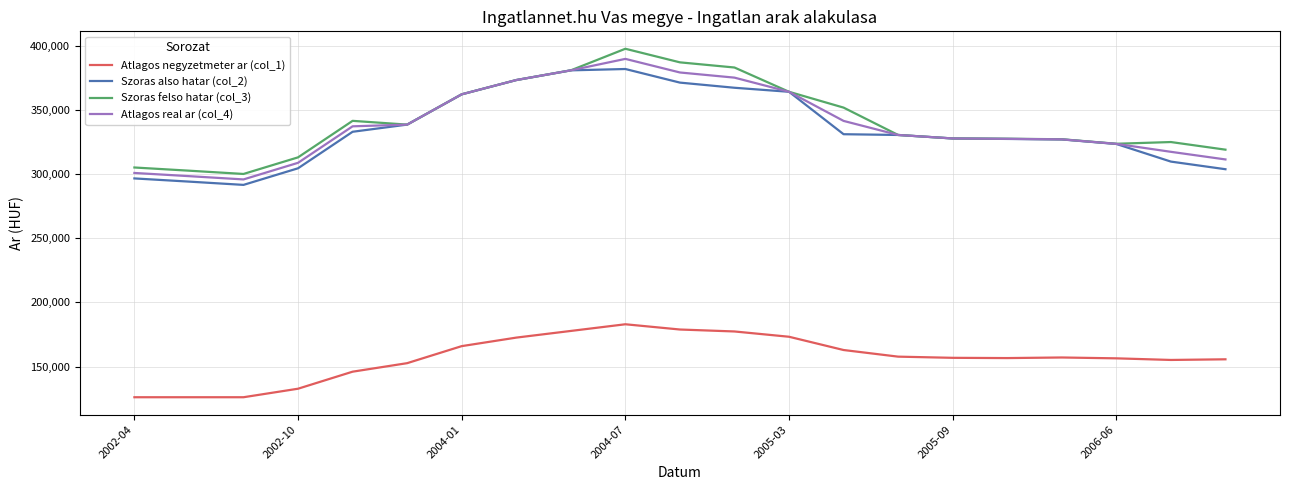

What is the minimum value for Szoras also hatar (col_2)?

291737